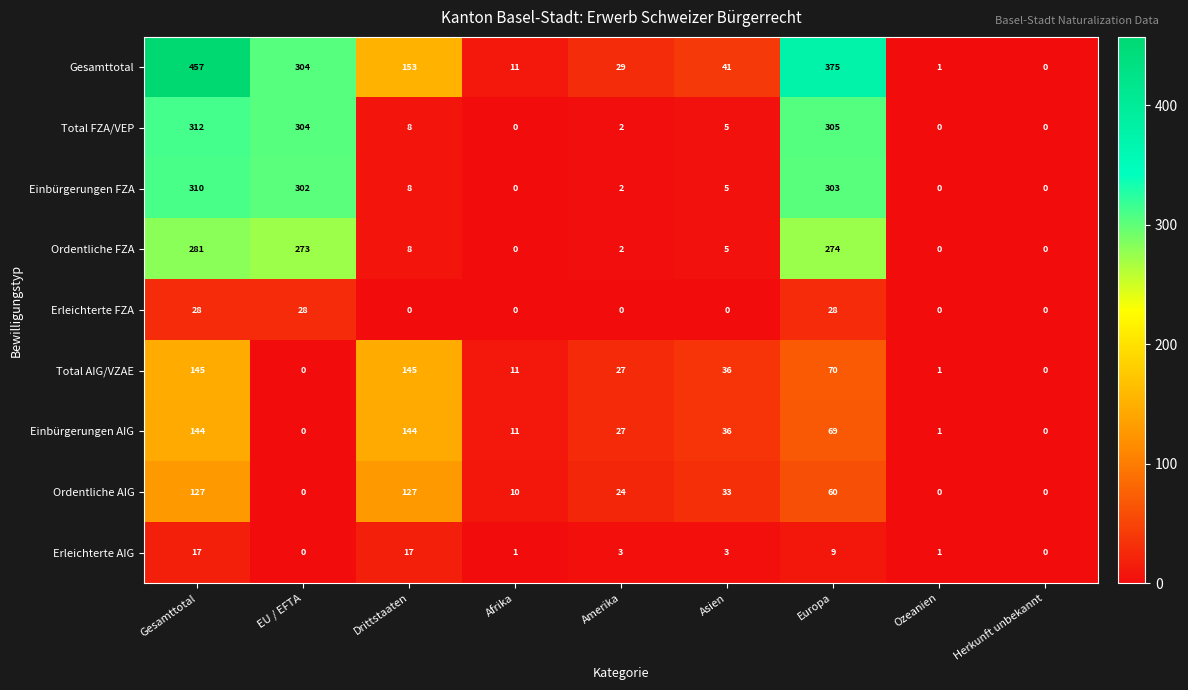

How many distinct data groups are displayed?

9